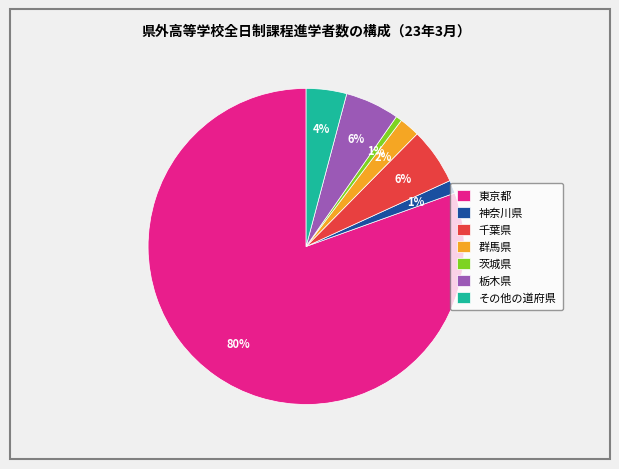

Is it true that 神奈川県 is 8% of the pie?

False